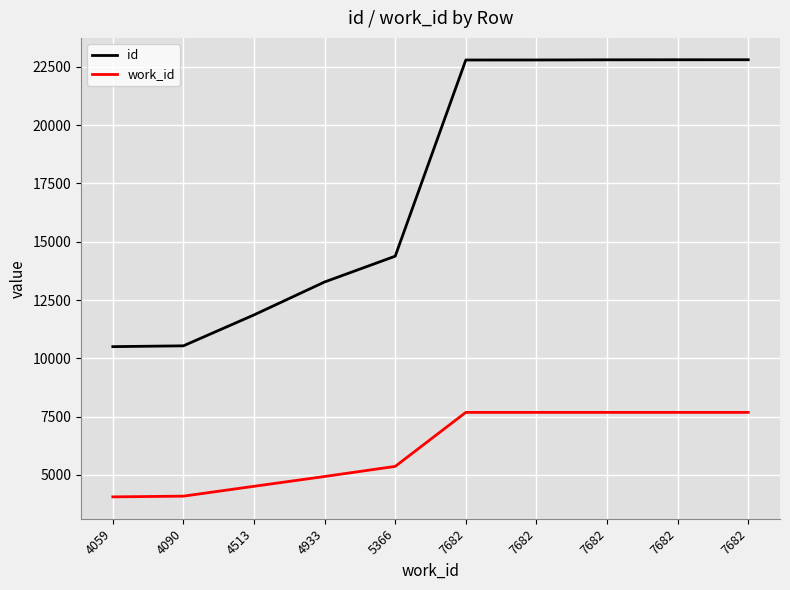

What are all the series names shown in the legend?

id, work_id